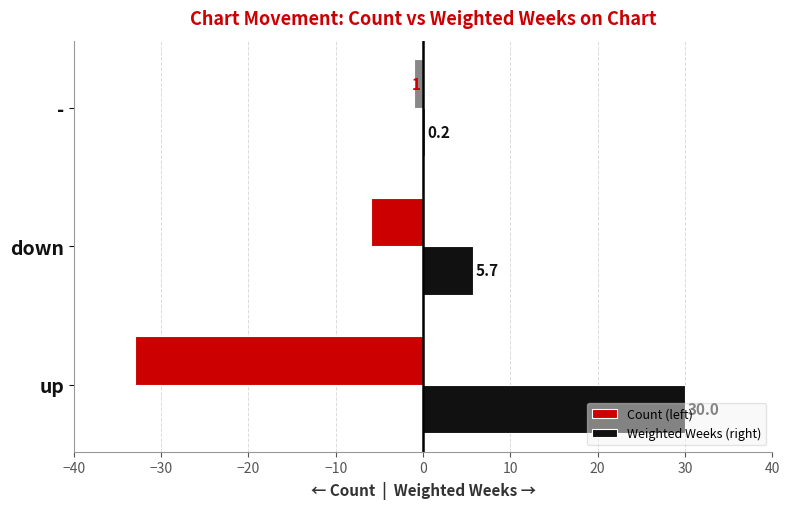

What are all the series names shown in the legend?

Count (left), Weighted Weeks (right)